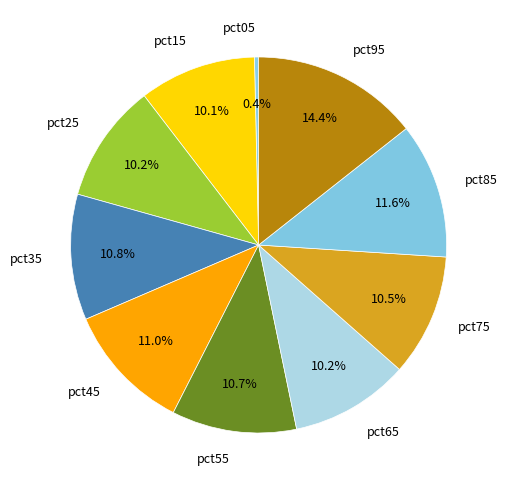

The pct05 slice represents 7% of the pie. True or false?

False